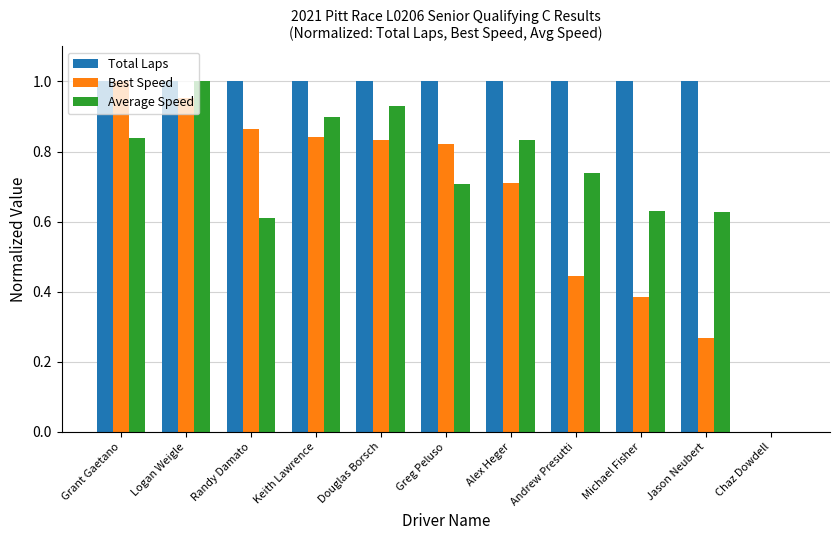

How many series are shown in this chart?

3